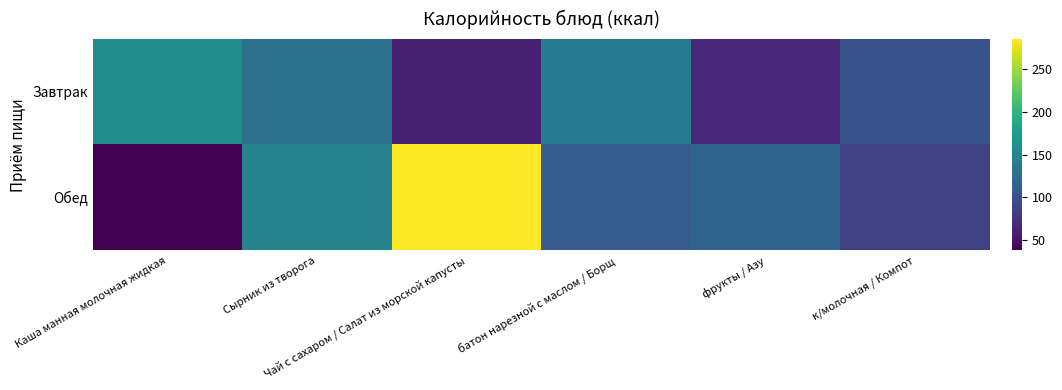

What is the difference between the highest and lowest values at к/молочная / Компот?

13